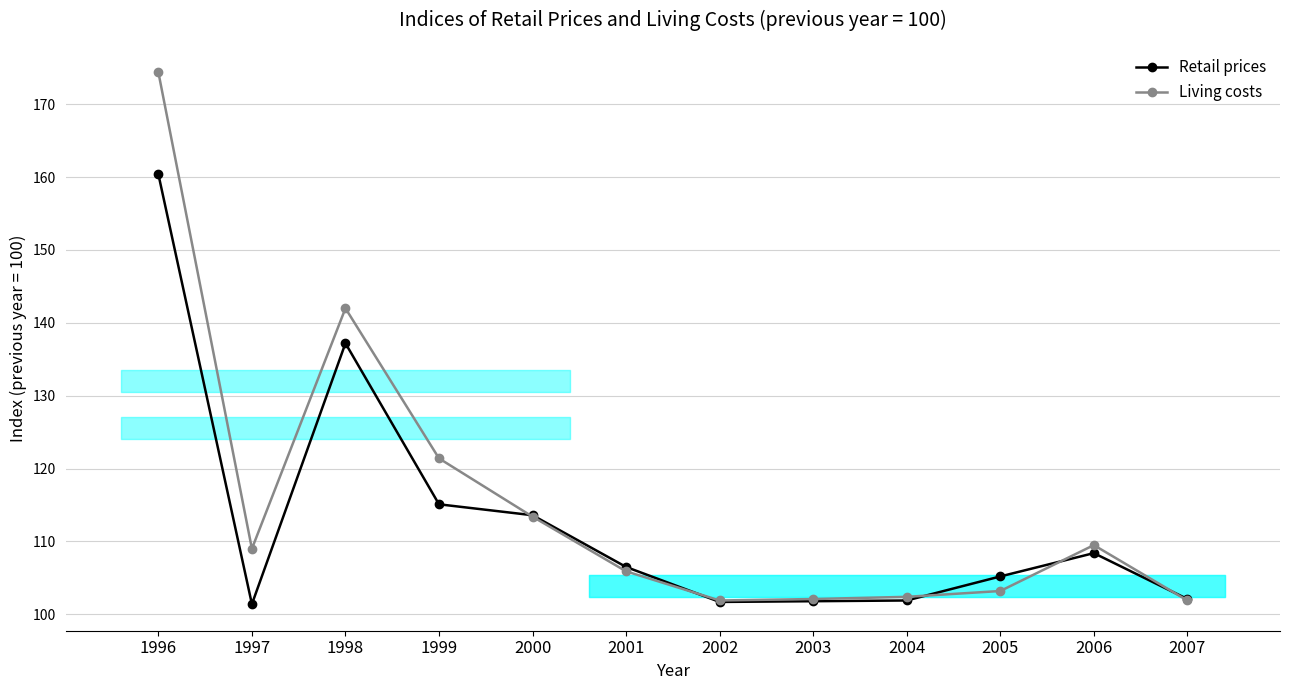

Does the chart have visible grid lines?

Yes